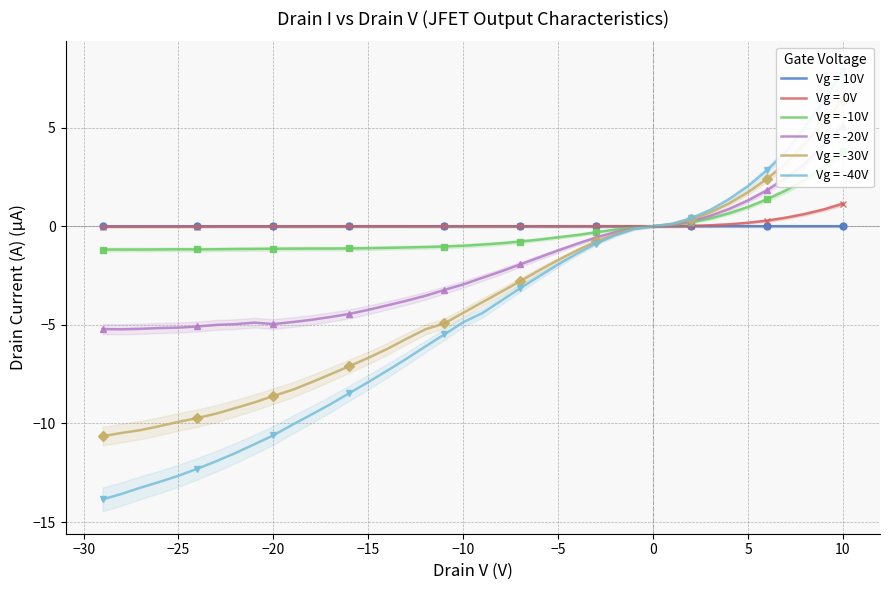

How many values in the Vg = 0V series are below 0?

29